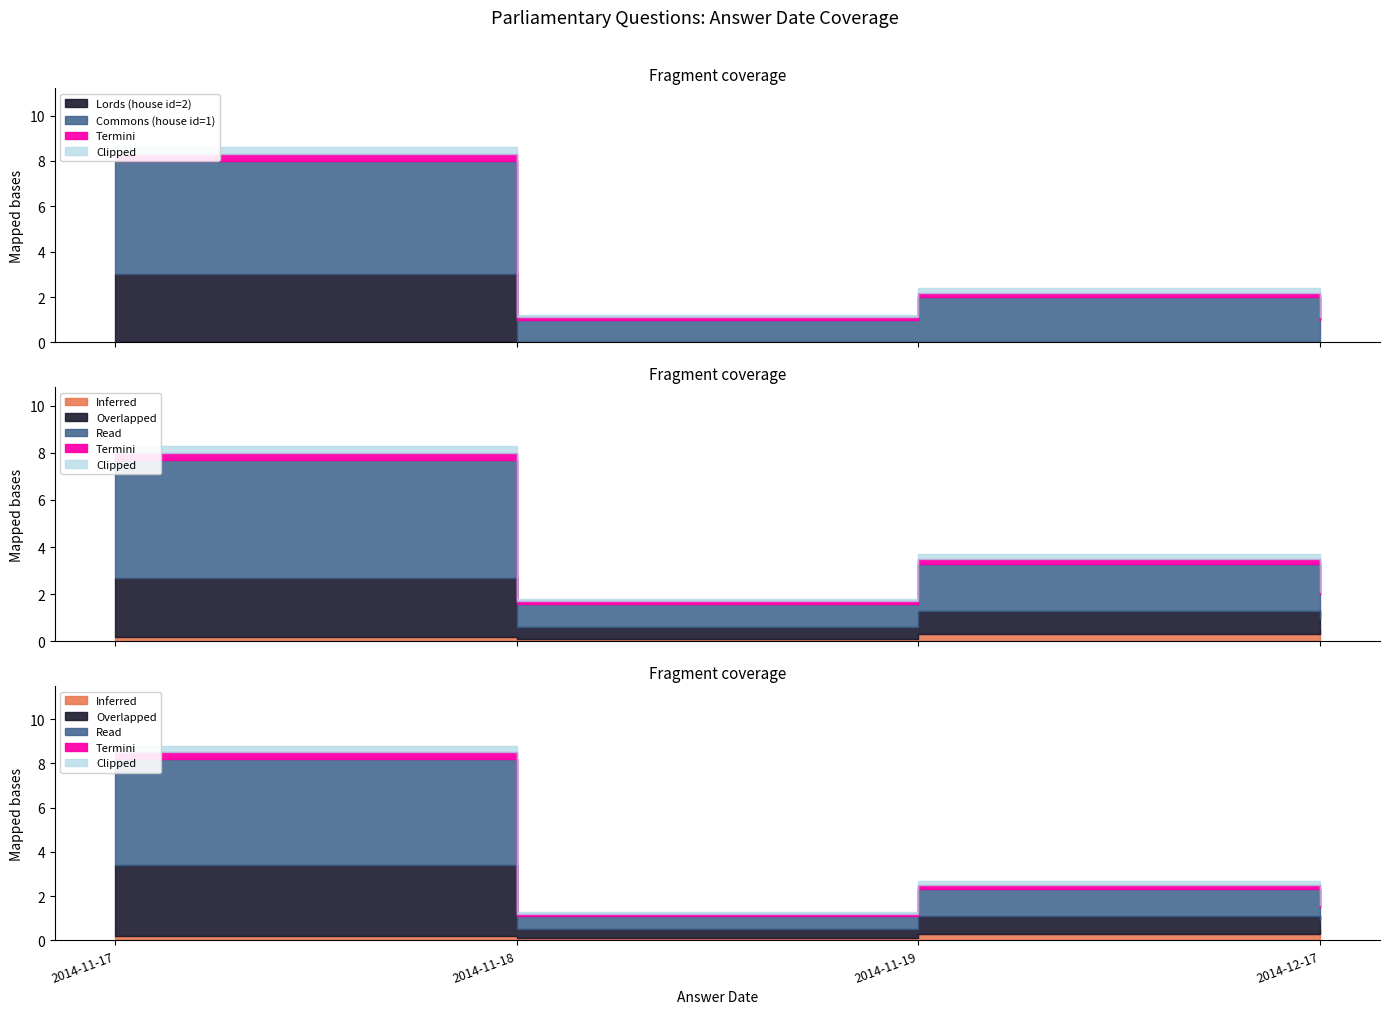

True or false: house id has more than 2 points higher than both neighbors.

False